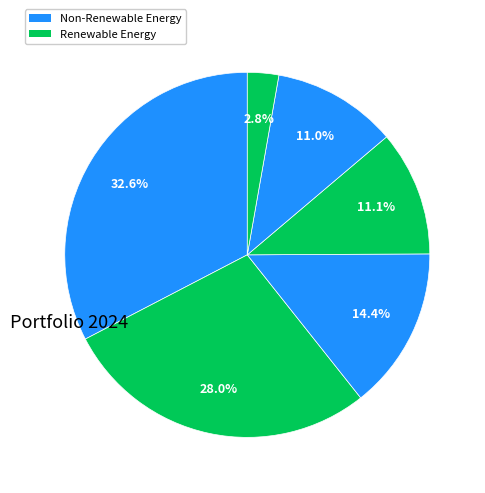

How many segments does this pie chart have?

6